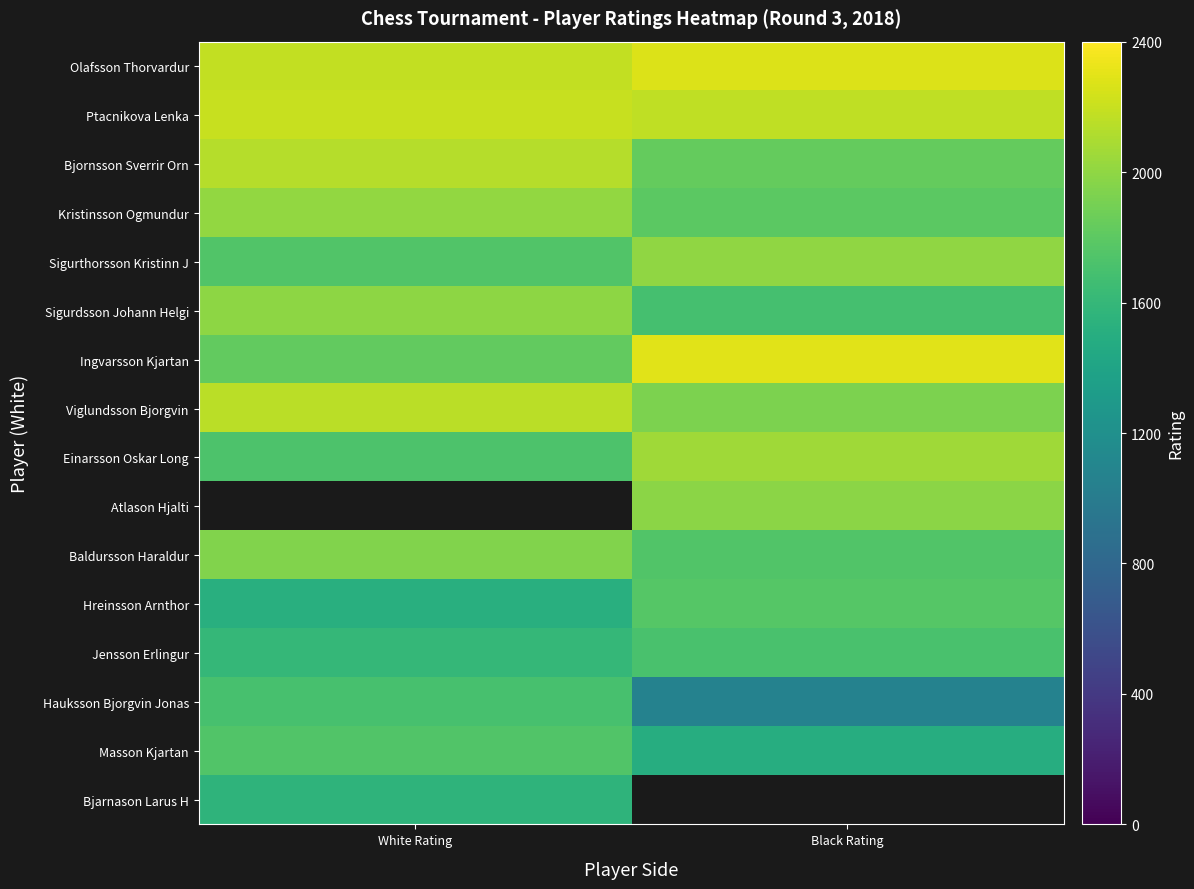

Rank the series by their maximum value, from lowest to highest.

Bjarnason Larus H, Hauksson Bjorgvin Jonas, Jensson Erlingur, Masson Kjartan, Hreinsson Arnthor, Baldursson Haraldur, Atlason Hjalti, Sigurdsson Johann Helgi, Sigurthorsson Kristinn J, Kristinsson Ogmundur, Einarsson Oskar Long, Bjornsson Sverrir Orn, Viglundsson Bjorgvin, Ptacnikova Lenka, Olafsson Thorvardur, Ingvarsson Kjartan